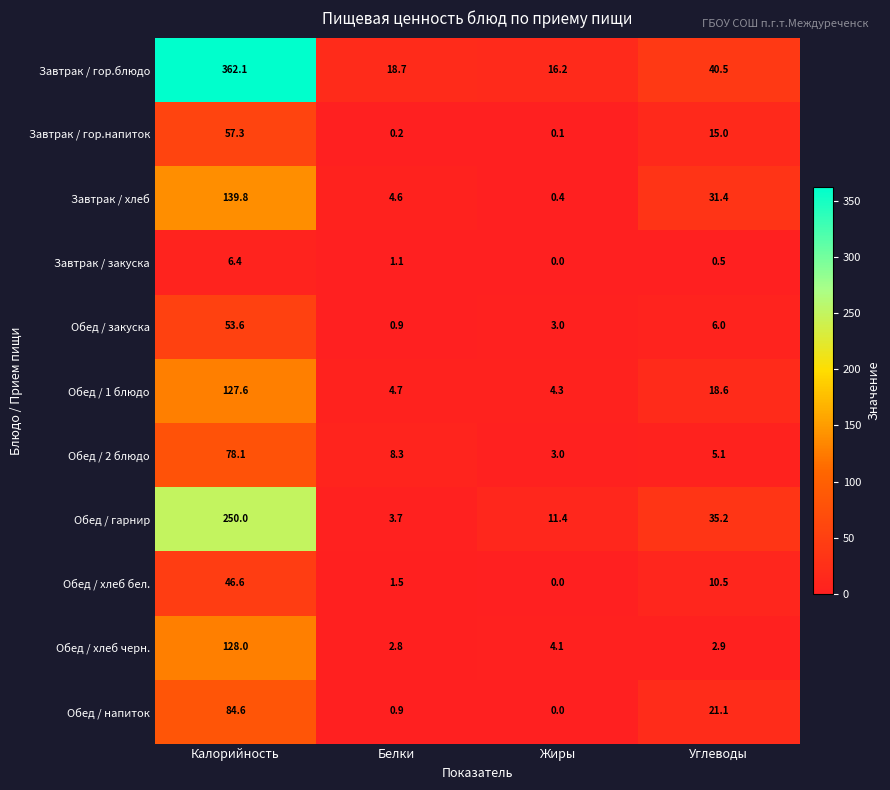

At which label does Обед / закуска first exceed 6?

Калорийность